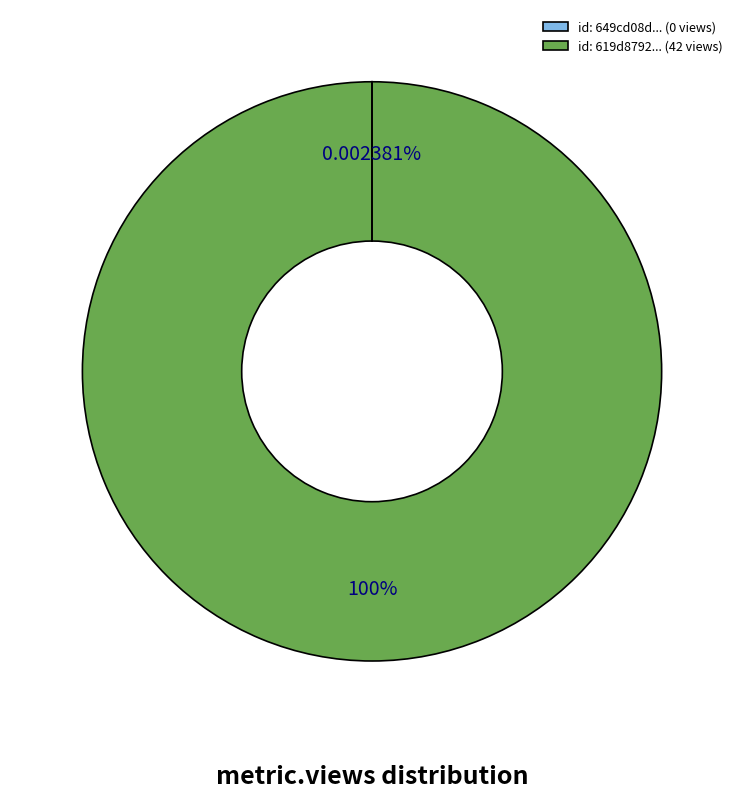

Which category accounts for the majority?

id: 619d8792... (42 views)